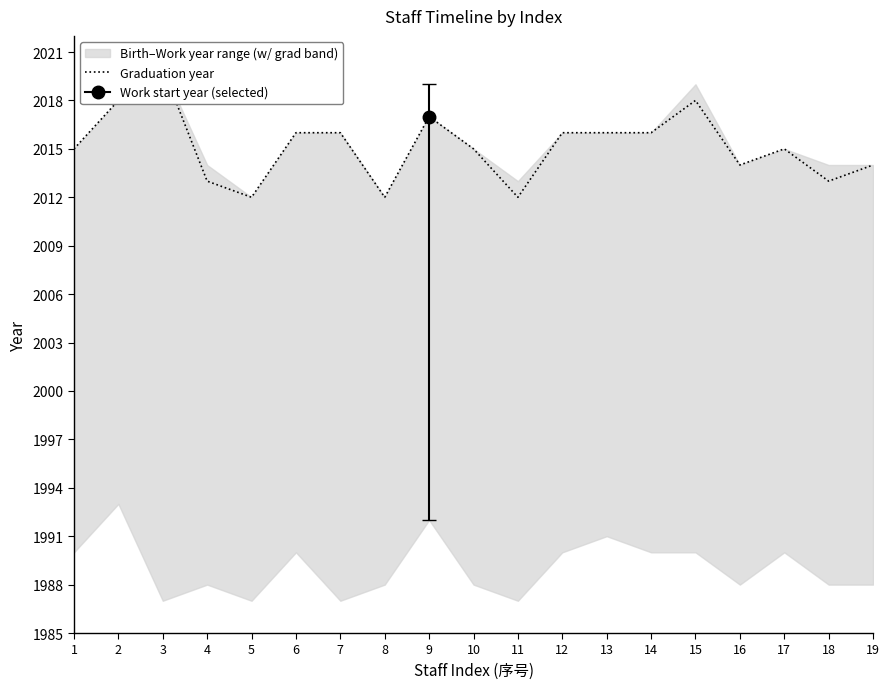

Which has a higher value, 5 or 10?

10